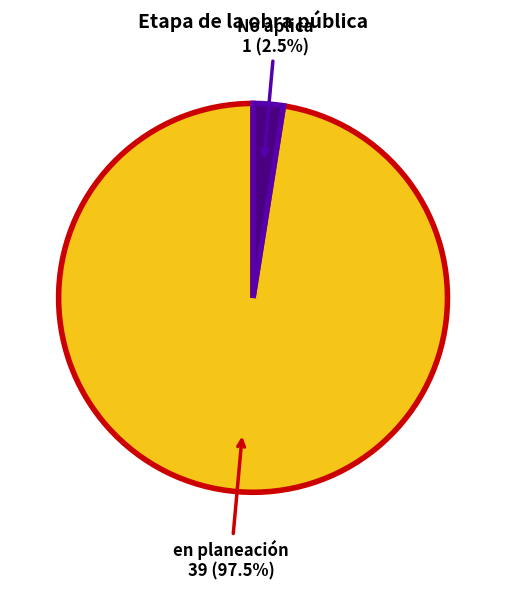

Does any single category account for the majority?

Yes